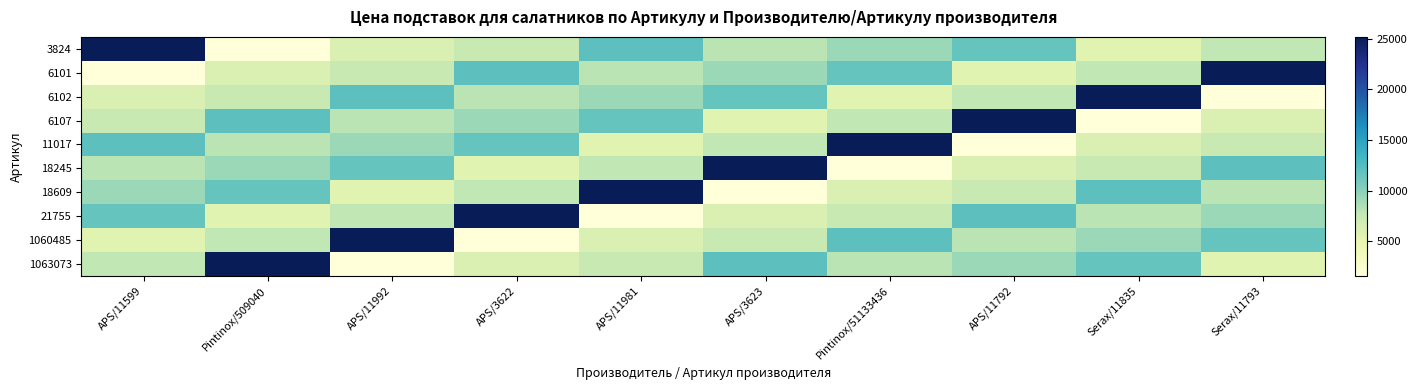

How many distinct data groups are displayed?

10